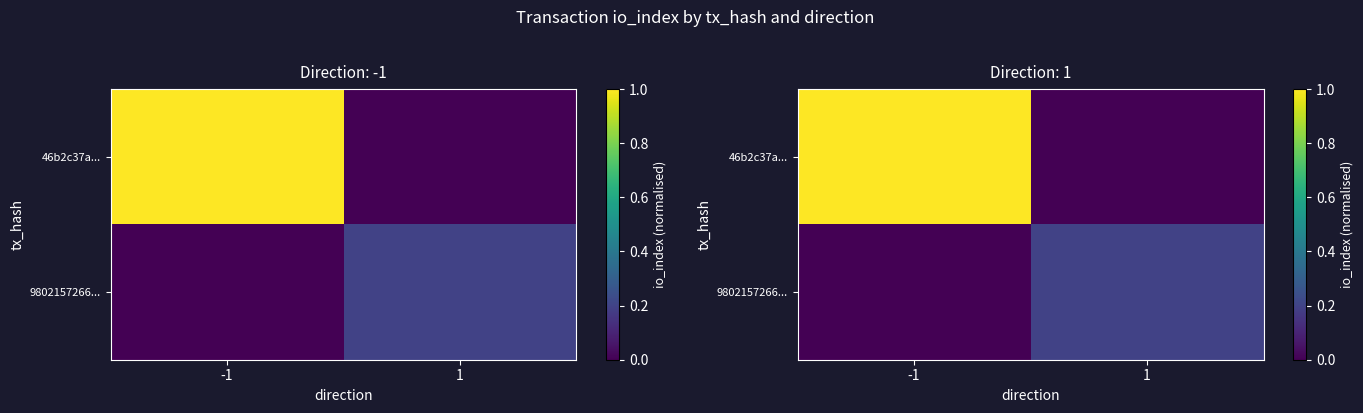

What is the sum of all 46b2c37a... values?

1.0